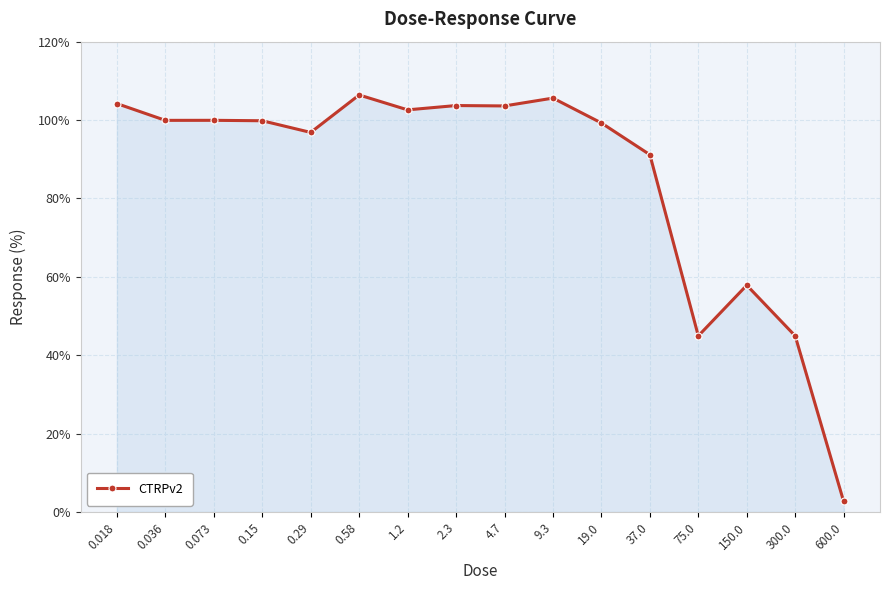

What is the average value?

85.2